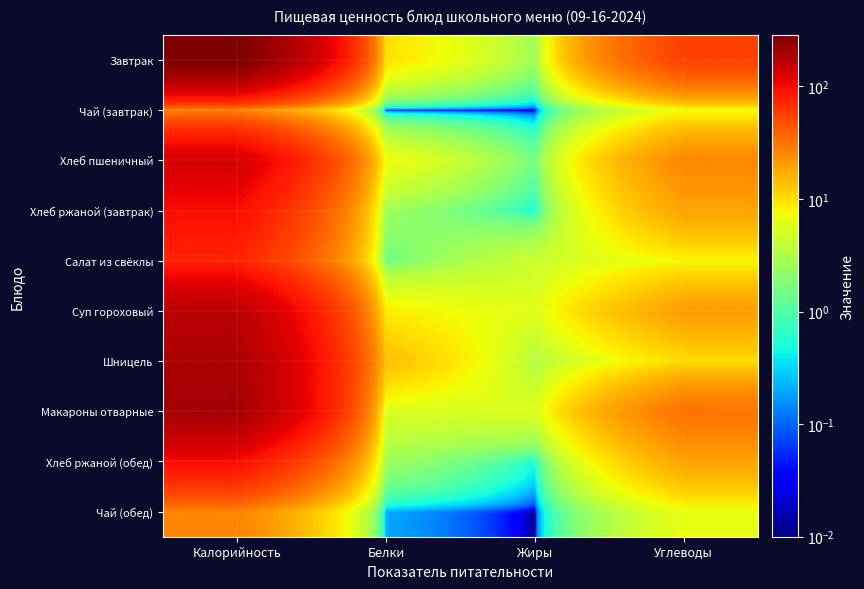

Reading right to left, list all the values displayed in this chart.

Завтрак: Углеводы=55.9	Жиры=2.6	Белки=9.9	Калорийность=285.8
Чай (завтрак): Углеводы=7.0	Жиры=0.0	Белки=0.0	Калорийность=27.0
Хлеб пшеничный: Углеводы=26.0	Жиры=1.5	Белки=7.0	Калорийность=132.0
Хлеб ржаной (завтрак): Углеводы=19.0	Жиры=0.5	Белки=2.6	Калорийность=97.0
Салат из свёклы: Углеводы=7.6	Жиры=4.5	Белки=1.4	Калорийность=76.0
Суп гороховый: Углеводы=20.4	Жиры=5.8	Белки=8.3	Калорийность=166.0
Шницель: Углеводы=10.1	Жиры=3.3	Белки=14.4	Калорийность=188.9
Макароны отварные: Углеводы=32.7	Жиры=5.5	Белки=5.3	Калорийность=201.9
Хлеб ржаной (обед): Углеводы=19.0	Жиры=0.5	Белки=2.6	Калорийность=97.0
Чай (обед): Углеводы=6.5	Жиры=0.0	Белки=0.2	Калорийность=26.8